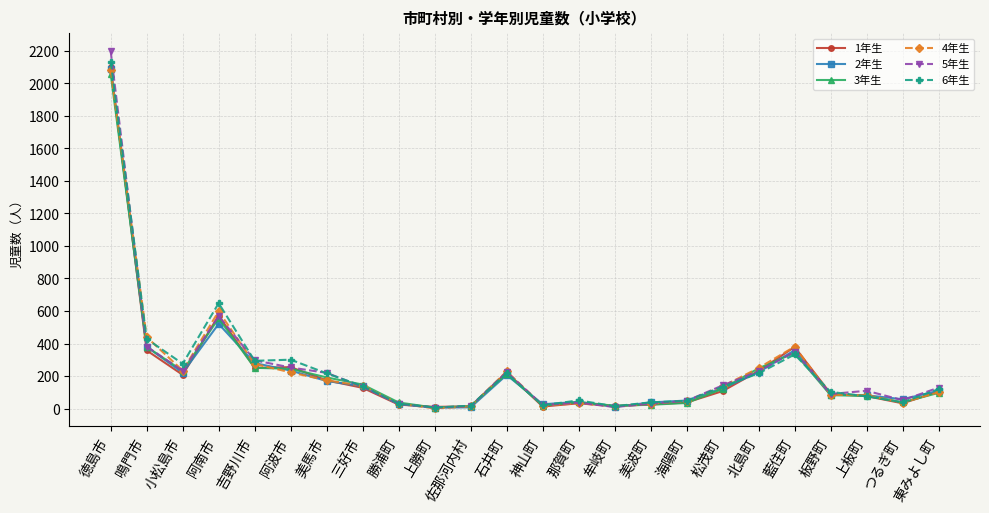

How many values in the 6年生 series are below 135?

12